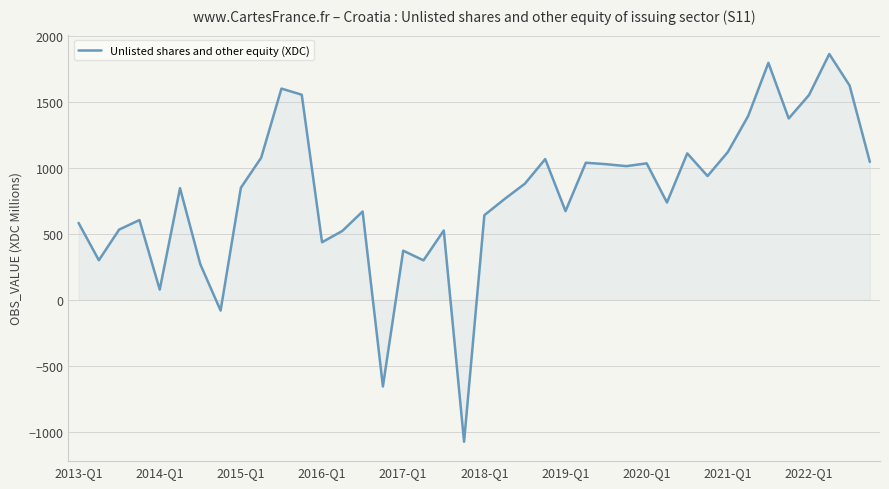

What is the minimum value shown in the chart?

-1075.5